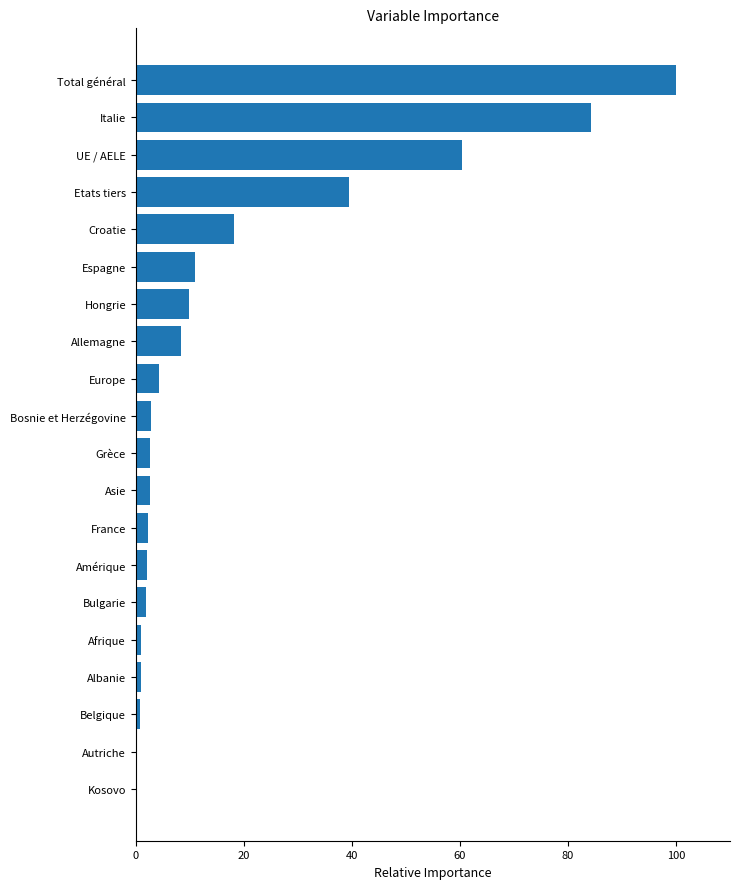

What is the ratio of the value at Italie to the value at Total général?

0.8